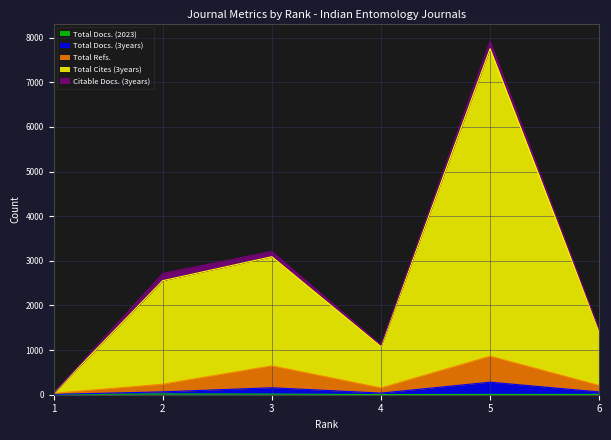

Which category has the highest value in the Total Refs. series?

5